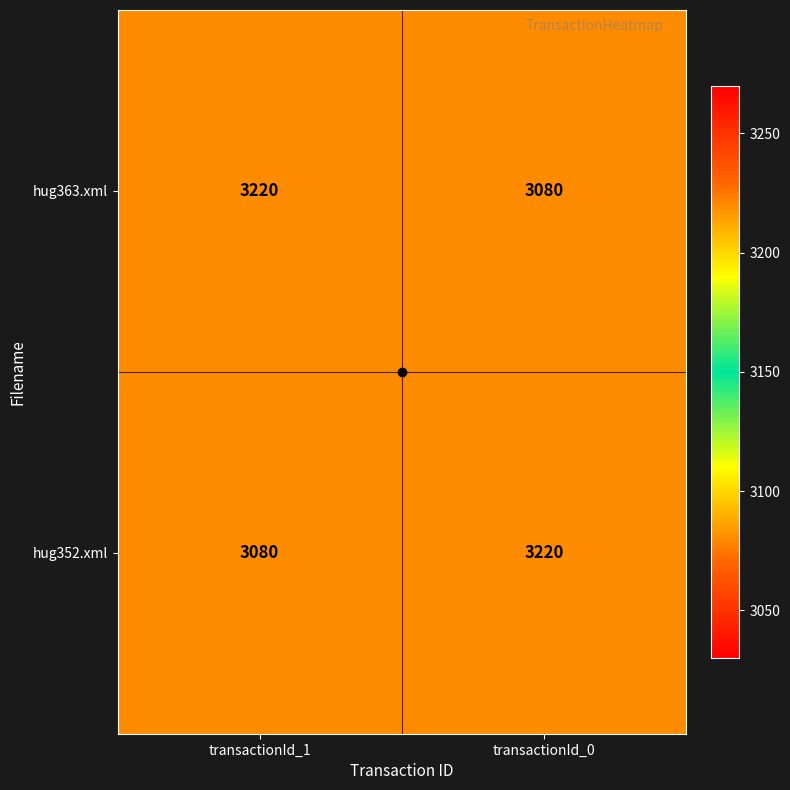

How many data points does each series have?

2